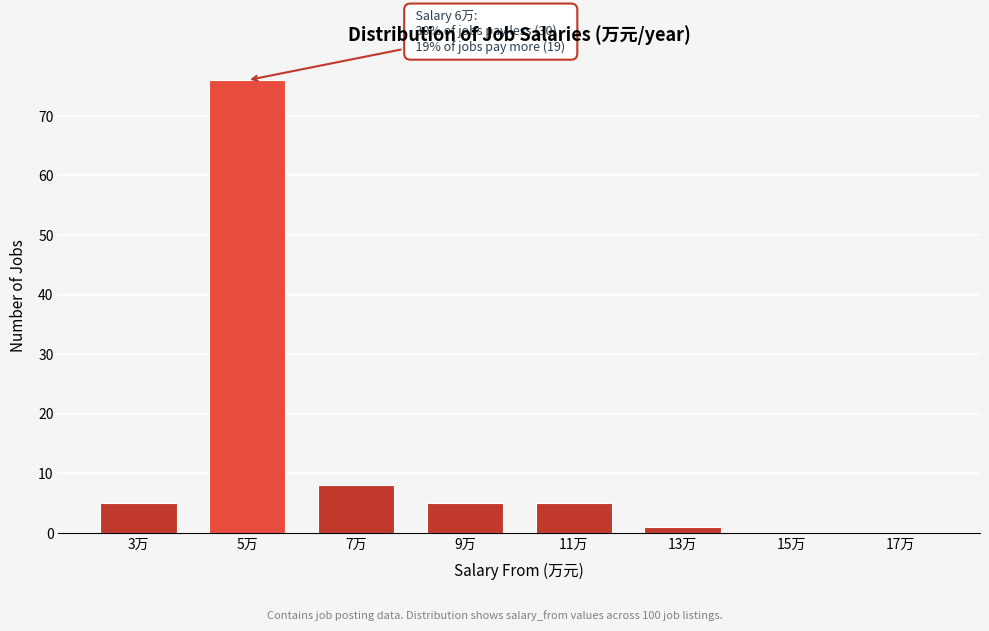

Reading left to right, list all the values displayed in this chart.

3万=5	5万=76	7万=8	9万=5	11万=5	13万=1	15万=0	17万=0